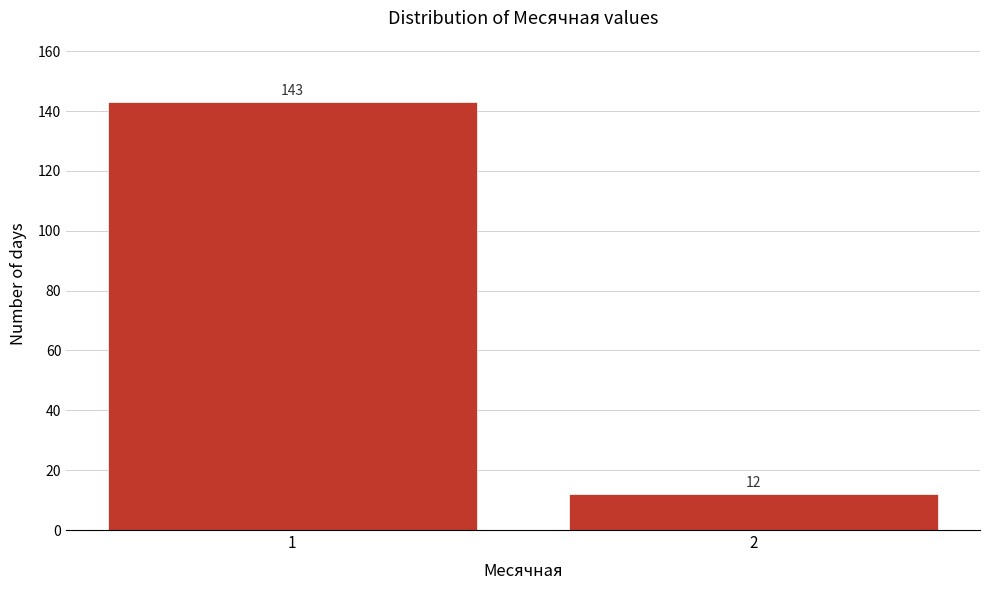

Reading left to right, what are all the values shown in this chart?

143	12